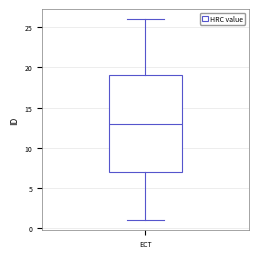

Transcribe this box plot: give where the median line is, the range the box spans, and where the two whiskers end, as read against the y-axis. The values are not printed on the chart, so give them approximately, as read against the axis.

median 13, box 7 to 19, whiskers 1 to 26